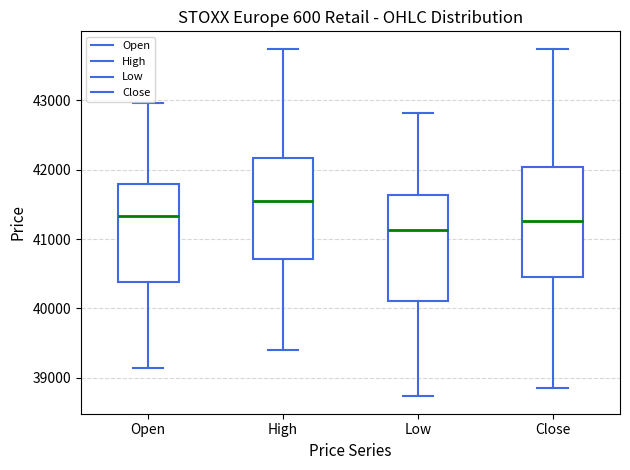

Reading left to right, transcribe this box plot: for each box, give where its median line is, the range the box spans, and where its two whiskers end, as read against the y-axis. The values are not printed on the chart, so give them approximately, as read against the axis.

Open: median 41300, box 40400 to 41800, whiskers 39100 to 43000
High: median 41500, box 40700 to 42200, whiskers 39400 to 43700
Low: median 41100, box 40100 to 41600, whiskers 38700 to 42800
Close: median 41300, box 40500 to 42000, whiskers 38900 to 43700